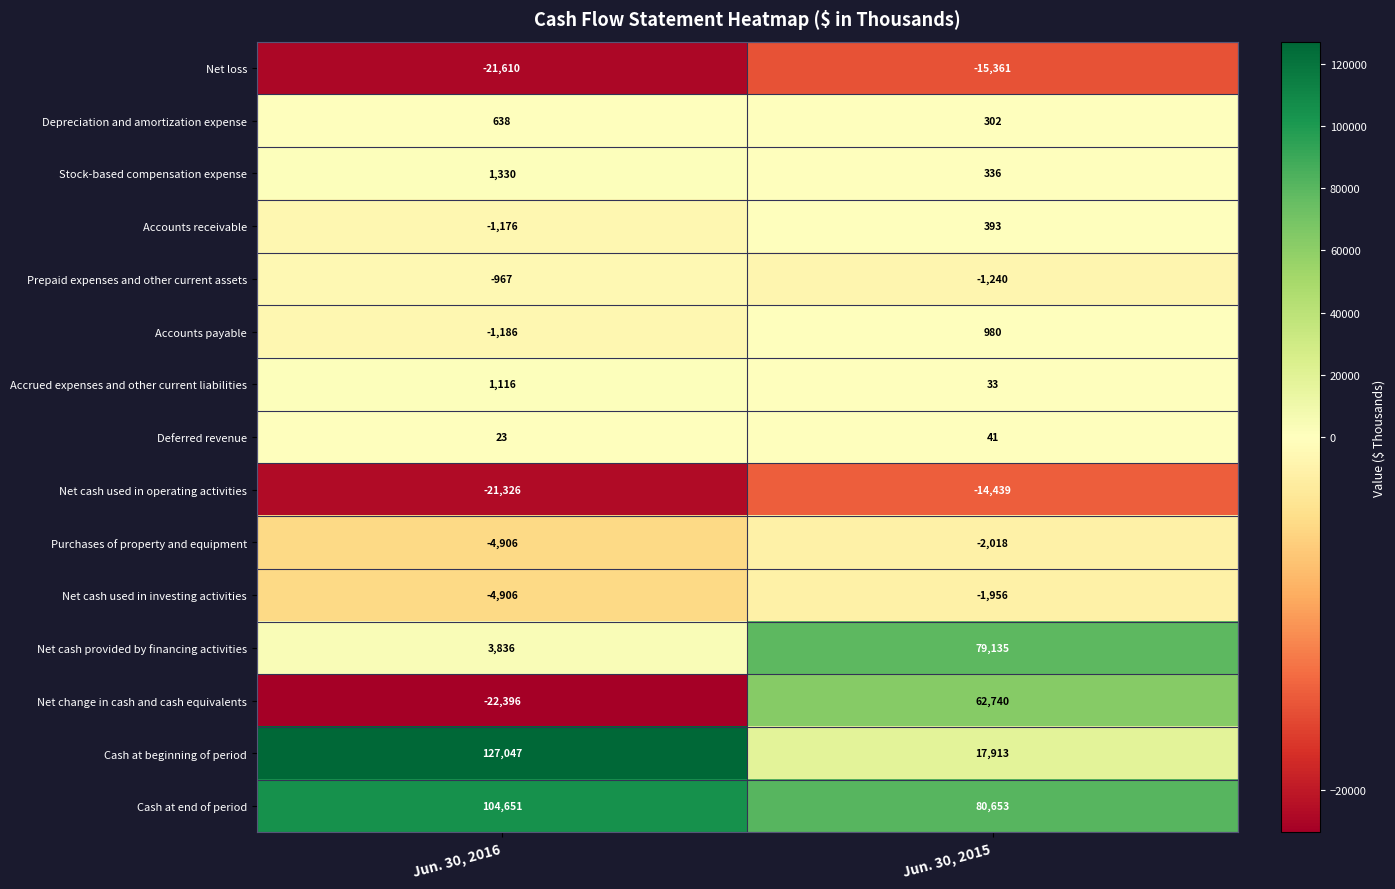

At which label is Accounts receivable closest to -391?

Jun. 30, 2015